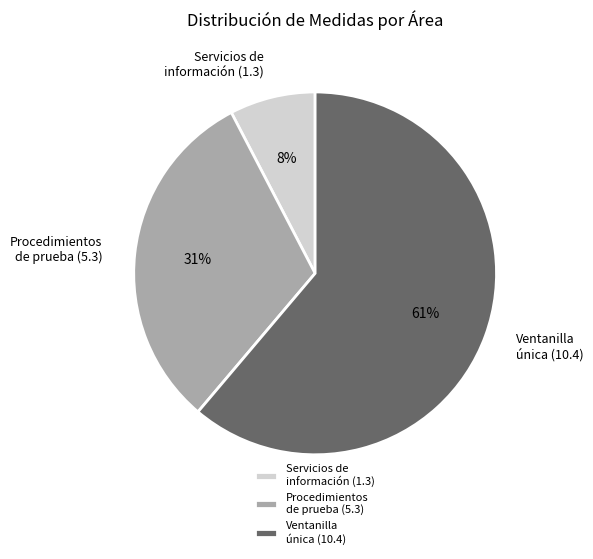

What percentage is the Procedimientos de prueba (5.3) slice, to the nearest percent?

31%